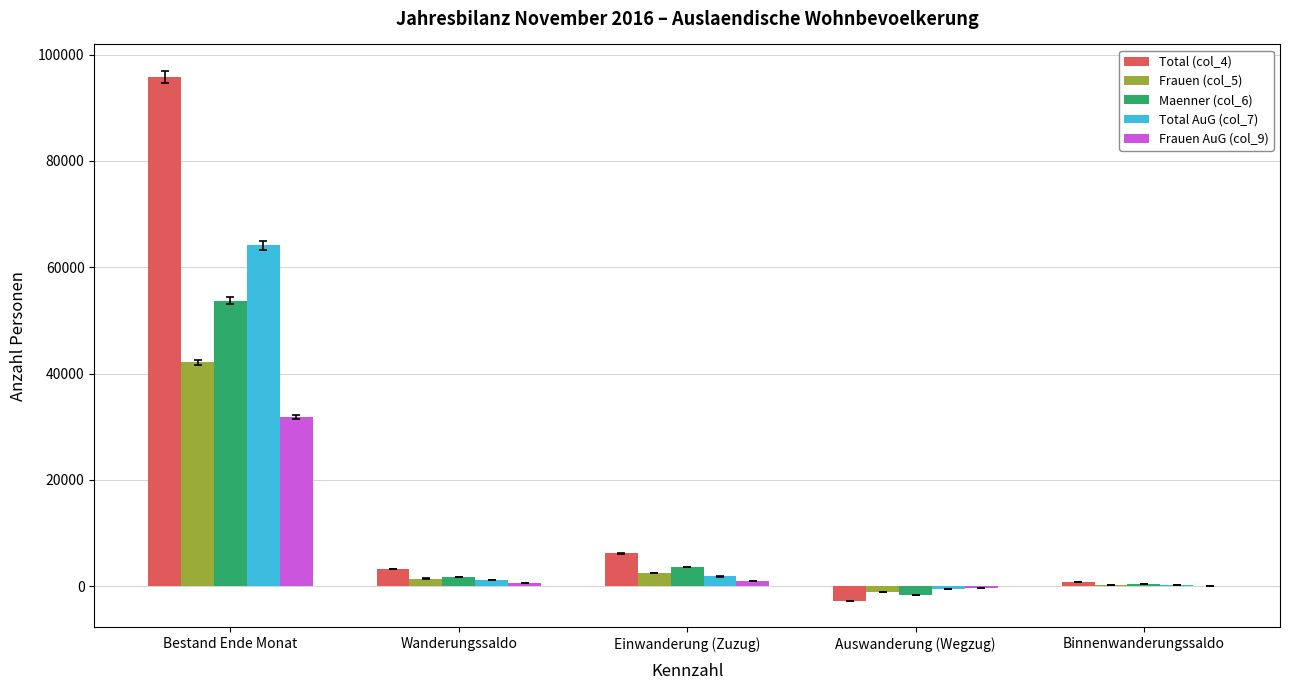

What is the maximum value shown in the chart?

95762